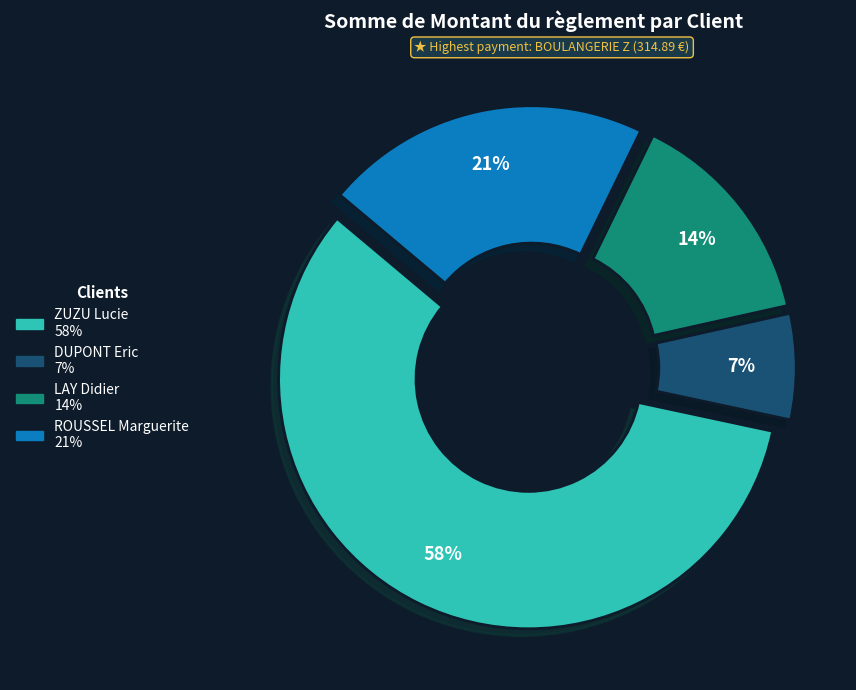

Which slice represents more than half of the pie?

ZUZU Lucie